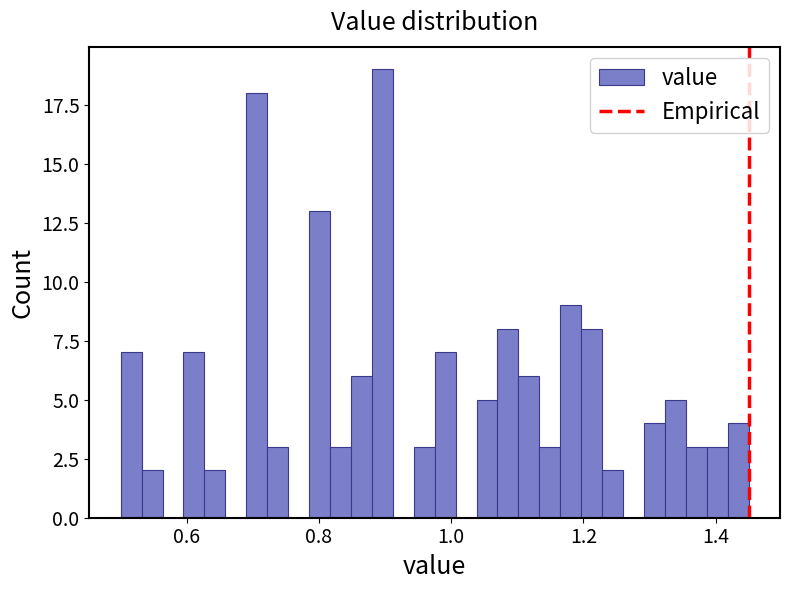

Around what value on the x-axis is the tallest bar? Give the approximate position of its centre, as read against the axis.

0.90